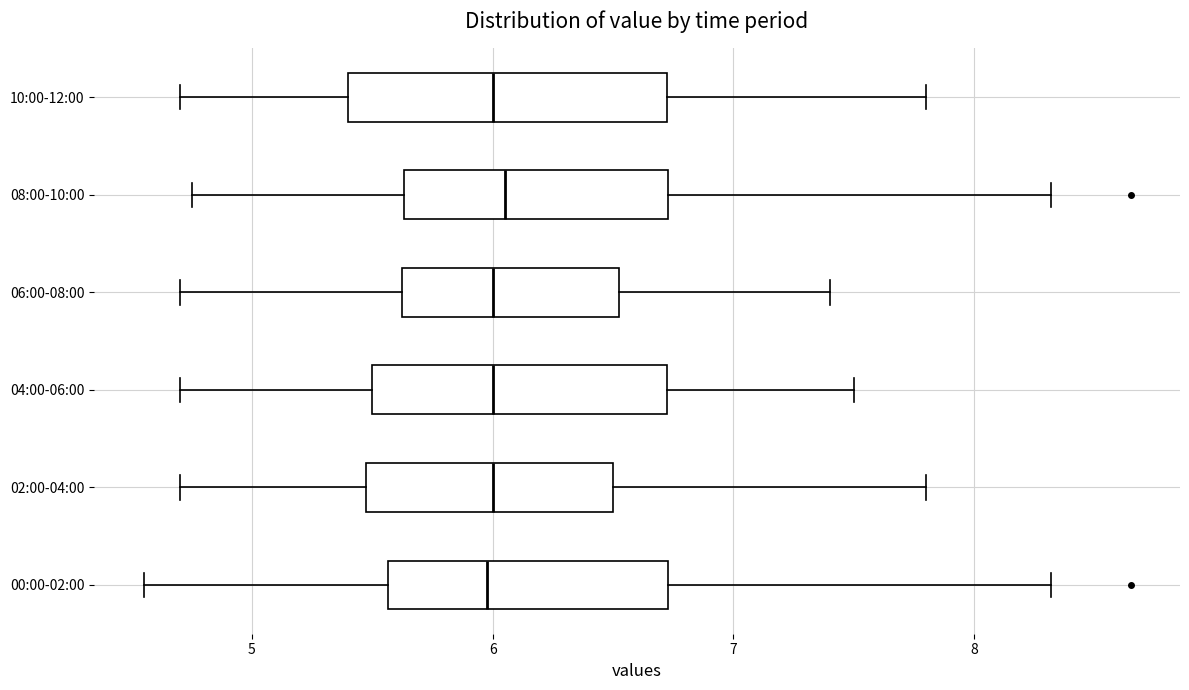

Reading bottom to top, read every box against the x-axis: the position of its median line, the range the box covers, and the ends of its whiskers. The values are not printed on the chart, so give them approximately, as read against the axis.

00:00-02:00: median 6.0, box 5.6 to 6.7, whiskers 4.6 to 8.3
02:00-04:00: median 6.0, box 5.5 to 6.5, whiskers 4.7 to 7.8
04:00-06:00: median 6.0, box 5.5 to 6.7, whiskers 4.7 to 7.5
06:00-08:00: median 6.0, box 5.6 to 6.5, whiskers 4.7 to 7.4
08:00-10:00: median 6.1, box 5.6 to 6.7, whiskers 4.8 to 8.3
10:00-12:00: median 6.0, box 5.4 to 6.7, whiskers 4.7 to 7.8